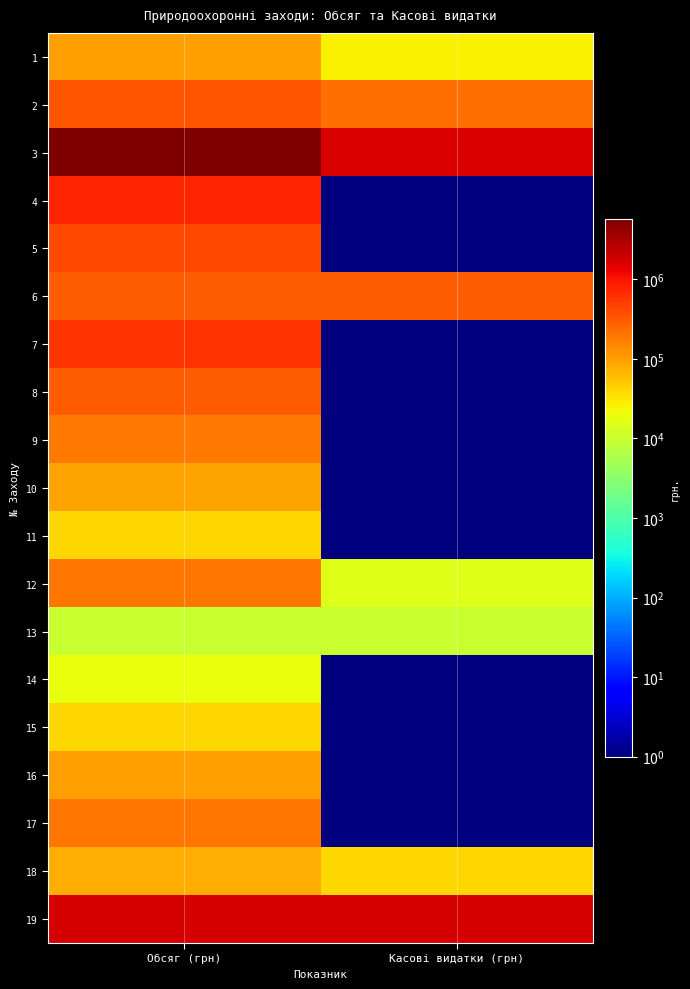

Which has a higher value, Обсяг (грн) or Касові видатки (грн)?

Обсяг (грн)